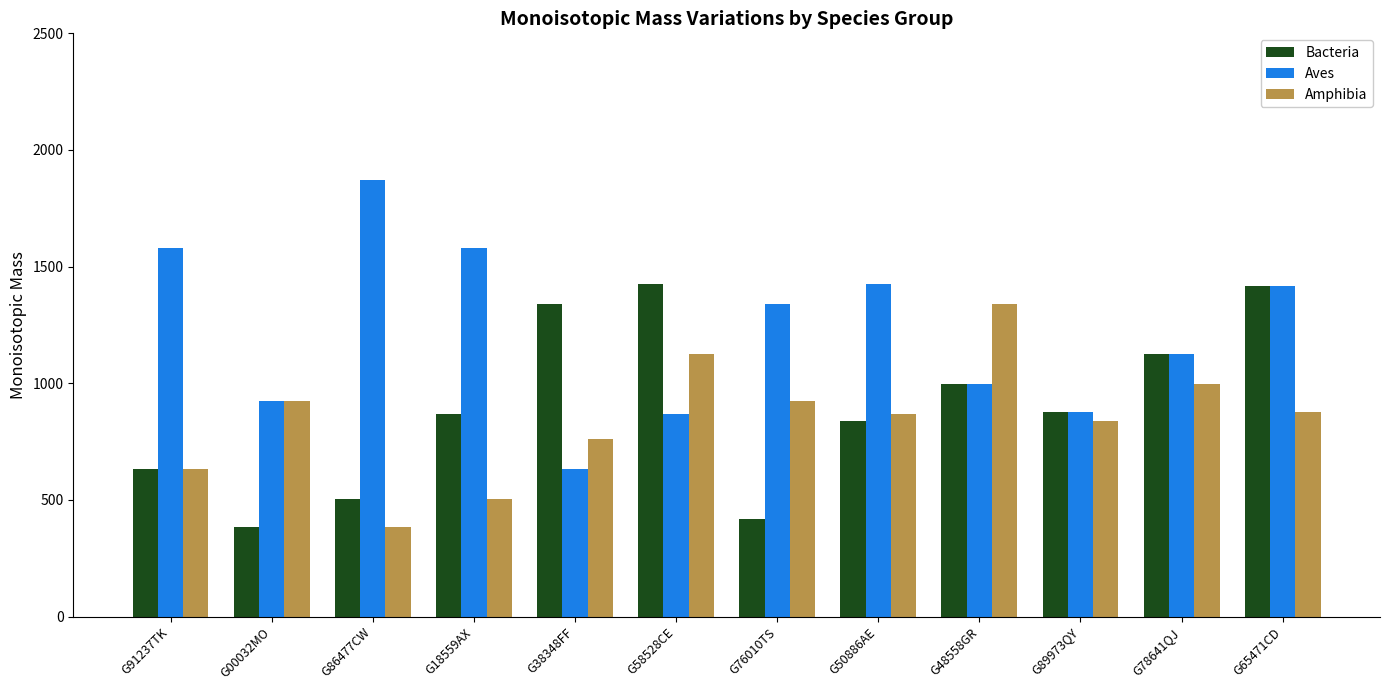

What is the difference between the Aves values at G38348FF and G86477CW?

1238.4